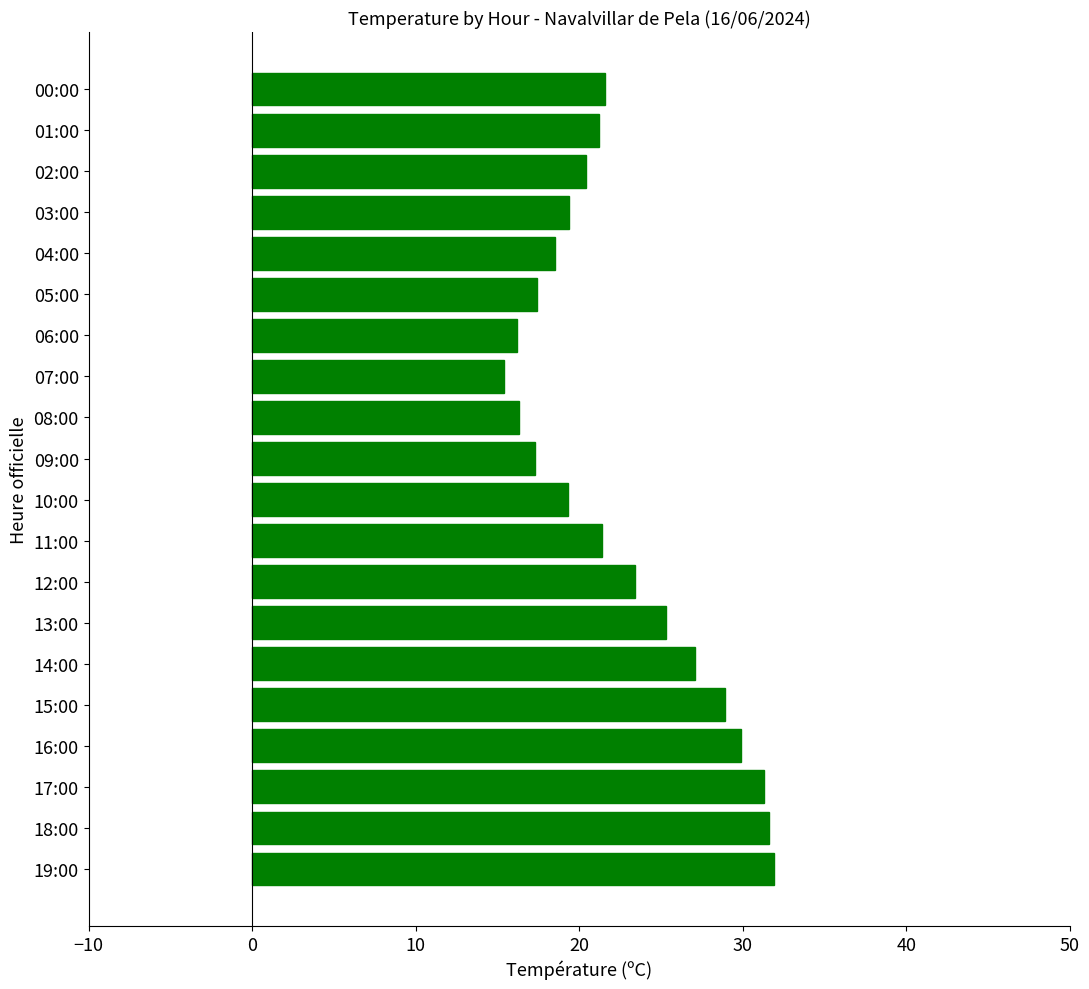

What is the sum of all values?

453.8